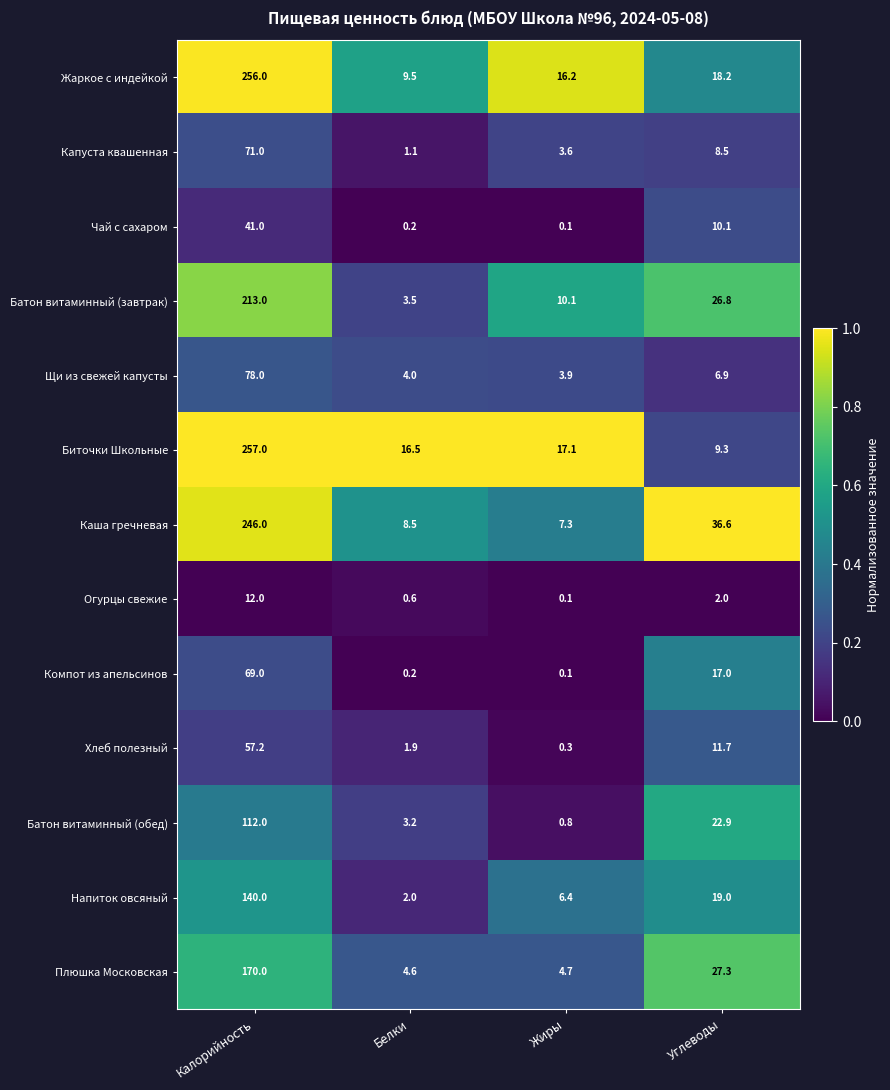

What is the greatest value displayed?

257.0